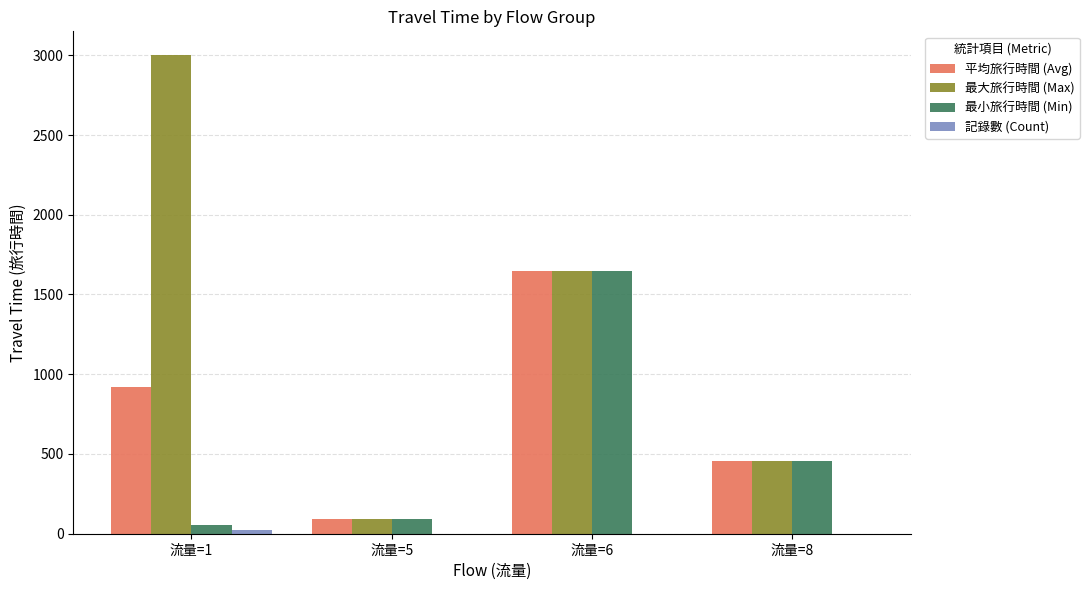

Are the bars grouped side by side (vs. stacked)?

Yes